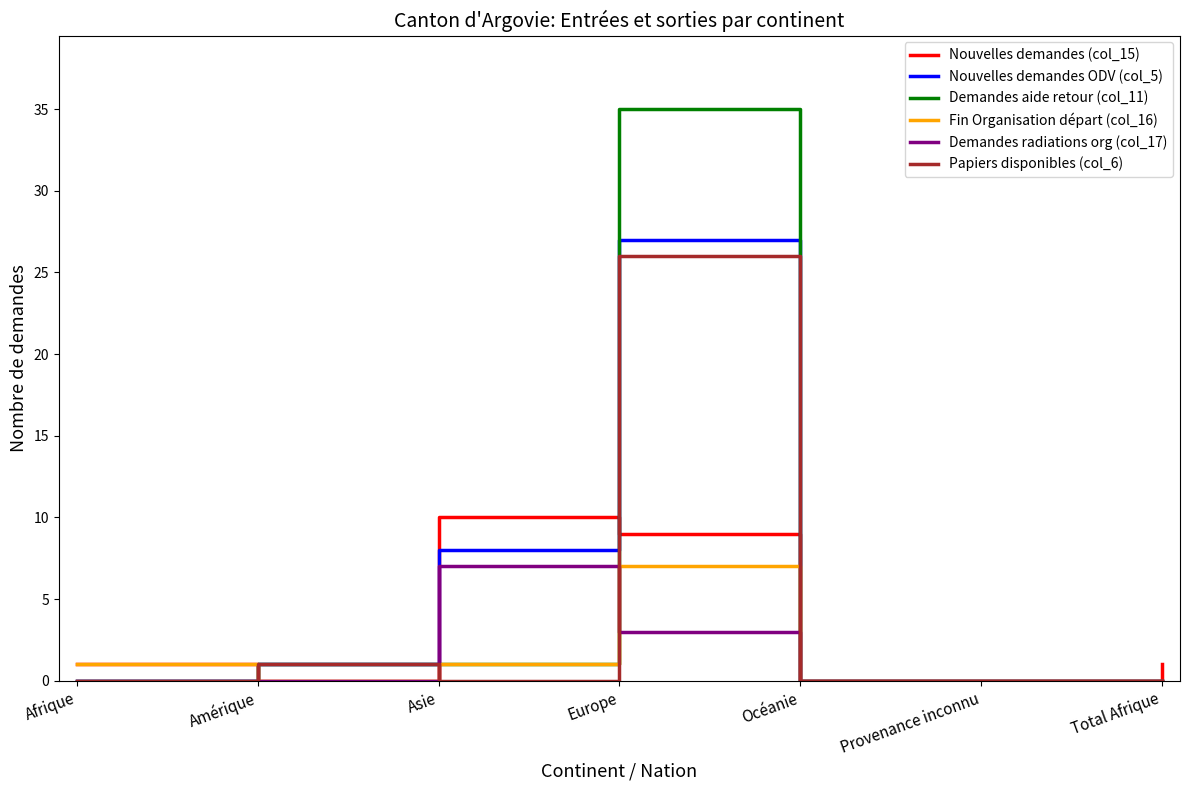

What position from the left is Provenance inconnu?

6